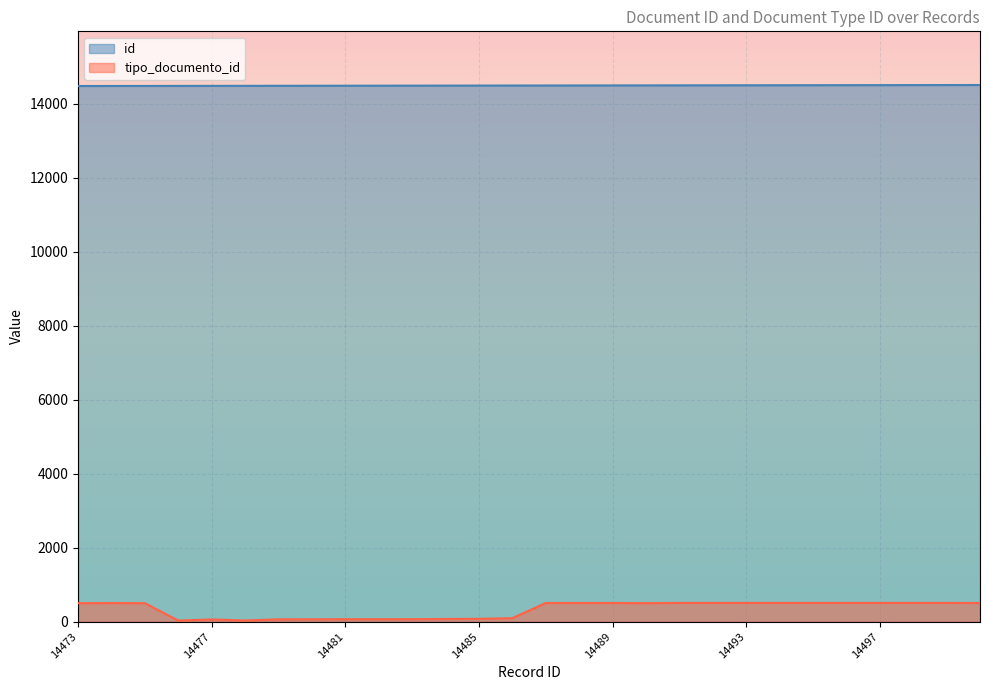

How many data points in id are above 14487?

13